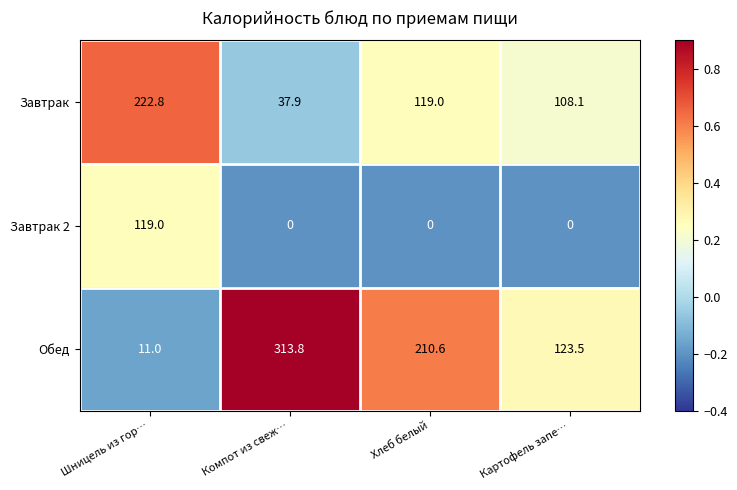

At how many categories does at least one series exceed 0?

4